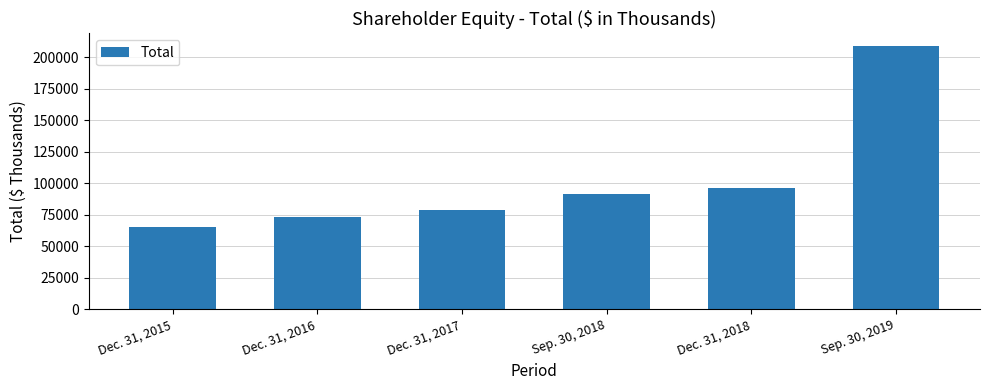

What is the maximum value shown in the chart?

208462